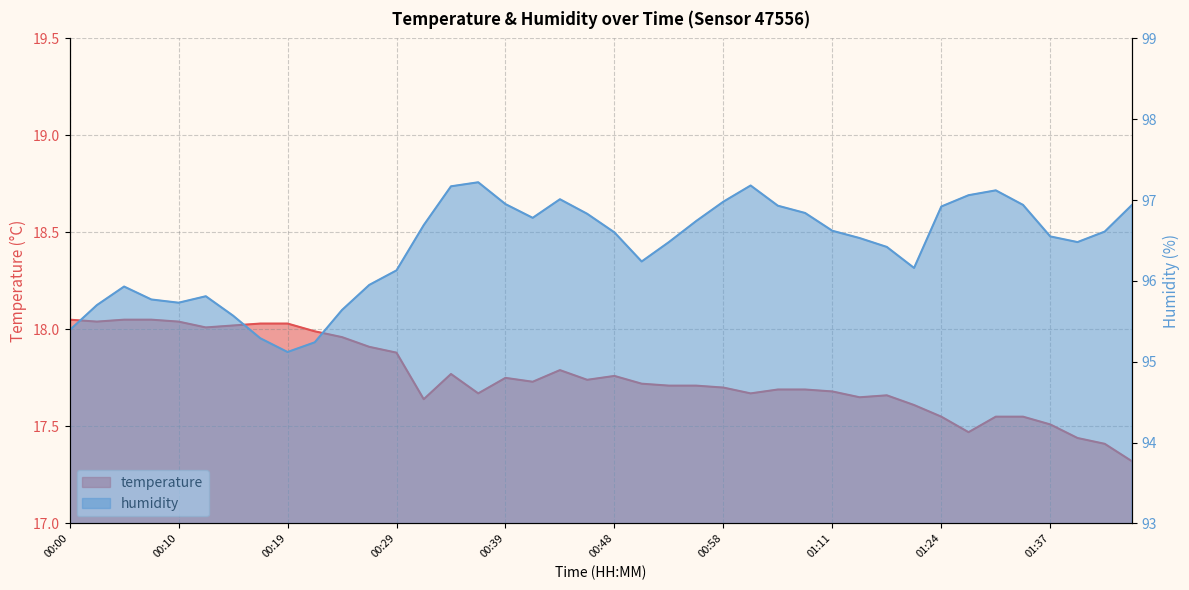

Reading right to left, extract all data points from this chart.

temperature: 01:44=17.3	01:42=17.4	01:39=17.4	01:37=17.5	01:34=17.6	01:32=17.6	01:29=17.5	01:24=17.6	01:19=17.6	01:16=17.7	01:14=17.6	01:11=17.7	01:09=17.7	01:03=17.7	01:01=17.7	00:58=17.7	00:56=17.7	00:53=17.7	00:51=17.7	00:48=17.8	00:46=17.7	00:43=17.8	00:41=17.7	00:39=17.8	00:36=17.7	00:34=17.8	00:31=17.6	00:29=17.9	00:27=17.9	00:24=18.0	00:22=18.0	00:19=18.0	00:17=18.0	00:14=18.0	00:12=18.0	00:10=18.0	00:07=18.1	00:05=18.1	00:02=18.0	00:00=18.1
humidity: 01:44=96.9	01:42=96.6	01:39=96.5	01:37=96.5	01:34=96.9	01:32=97.1	01:29=97.1	01:24=96.9	01:19=96.2	01:16=96.4	01:14=96.5	01:11=96.6	01:09=96.8	01:03=96.9	01:01=97.2	00:58=97.0	00:56=96.7	00:53=96.5	00:51=96.2	00:48=96.6	00:46=96.8	00:43=97.0	00:41=96.8	00:39=97.0	00:36=97.2	00:34=97.2	00:31=96.7	00:29=96.1	00:27=96.0	00:24=95.6	00:22=95.2	00:19=95.1	00:17=95.3	00:14=95.6	00:12=95.8	00:10=95.7	00:07=95.8	00:05=95.9	00:02=95.7	00:00=95.4